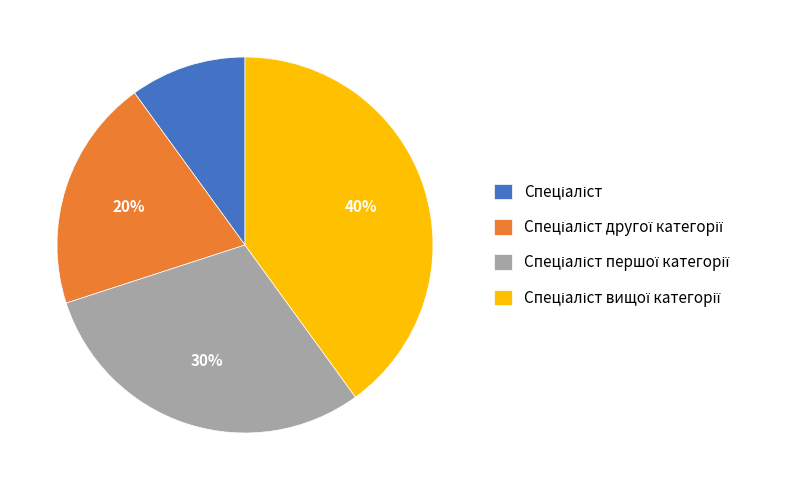

Is there a majority slice in this chart?

No